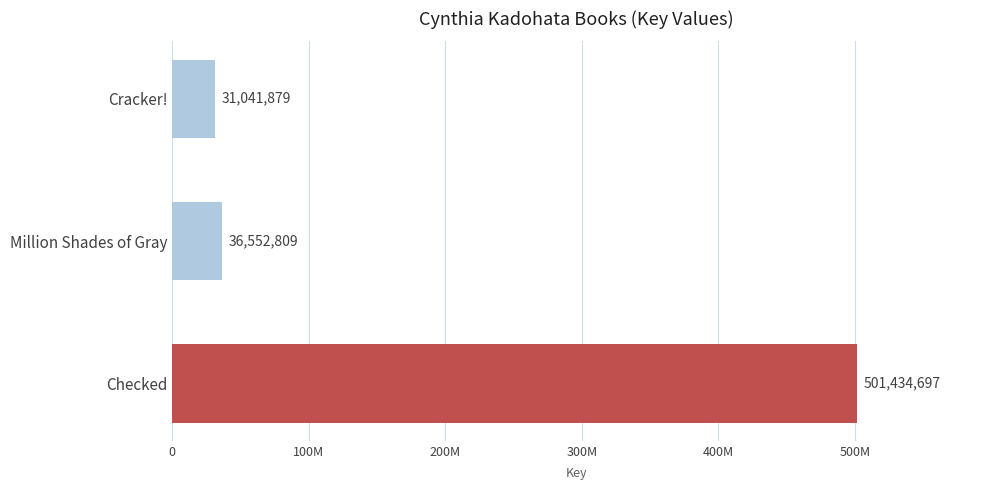

Does the chart contain any negative values?

No